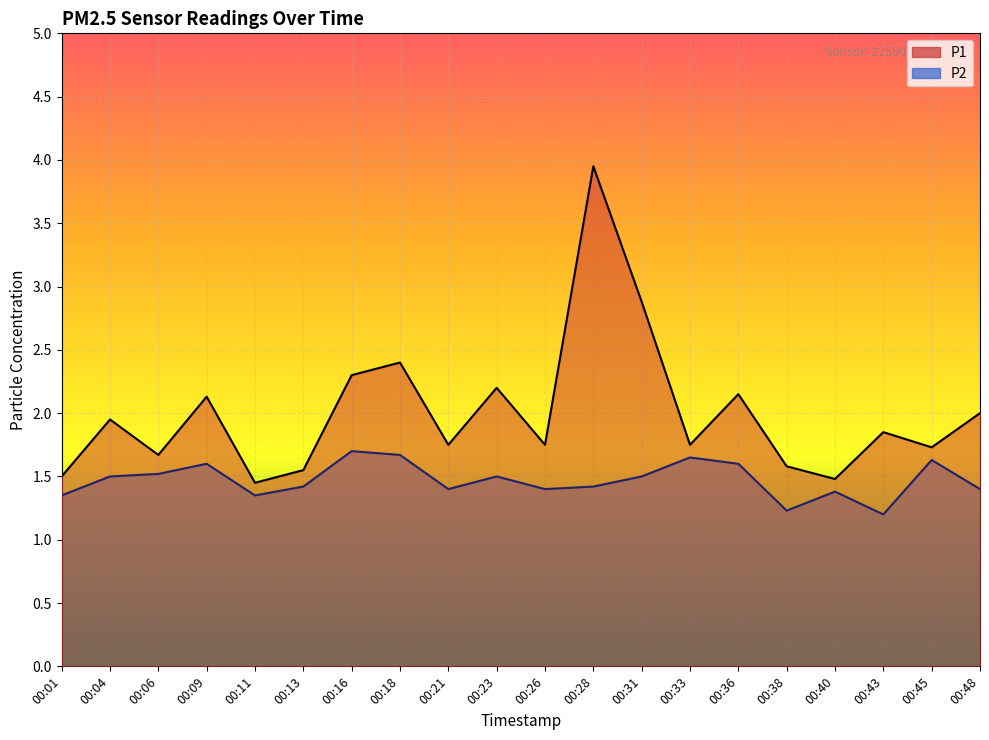

The value of P1 at 00:11 is 1.4. True or false?

True